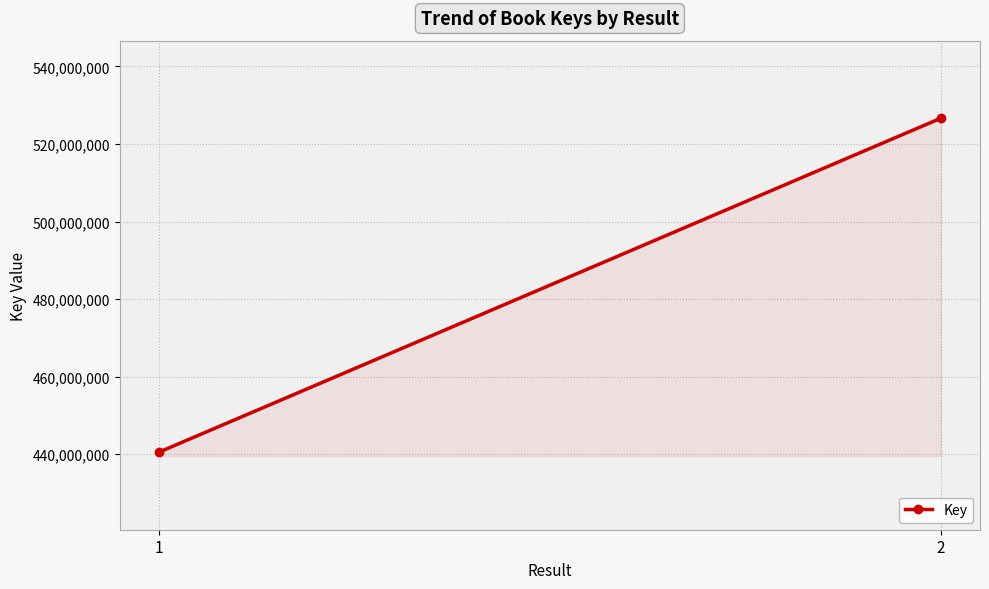

True or false: the data shows 440510790 at 1.

True